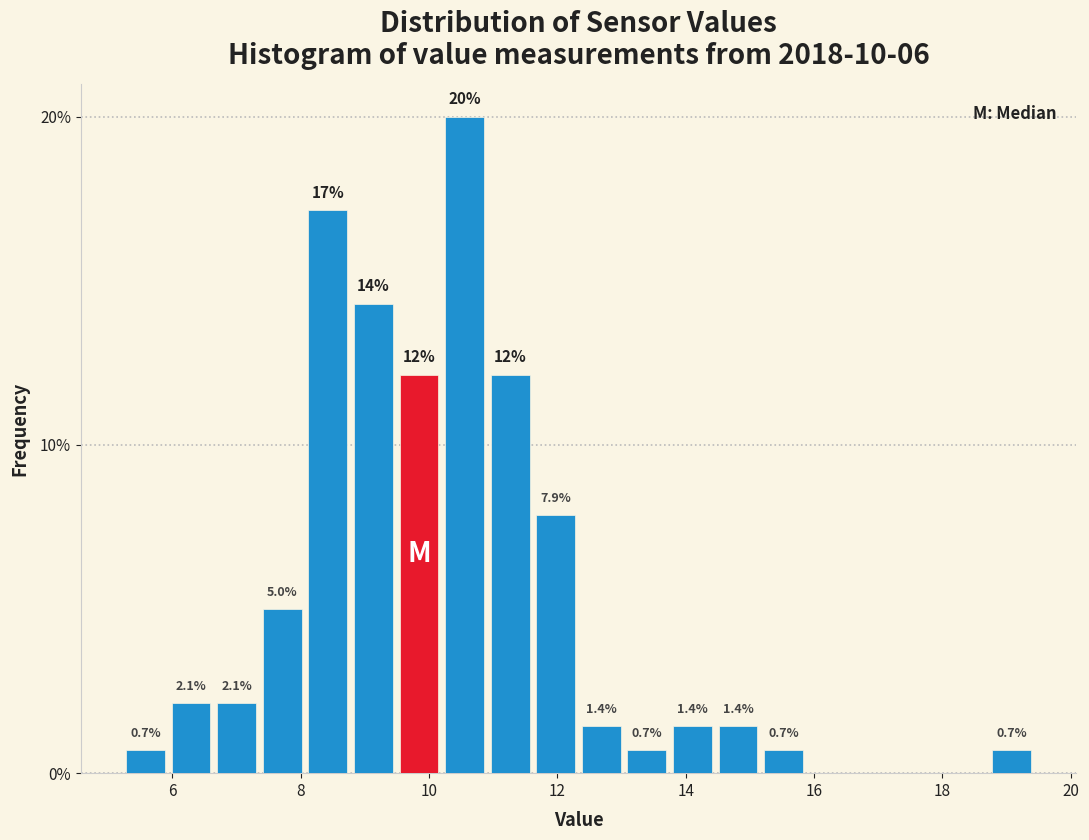

Read against the x-axis, roughly where is the centre of the tallest bar?

10.6